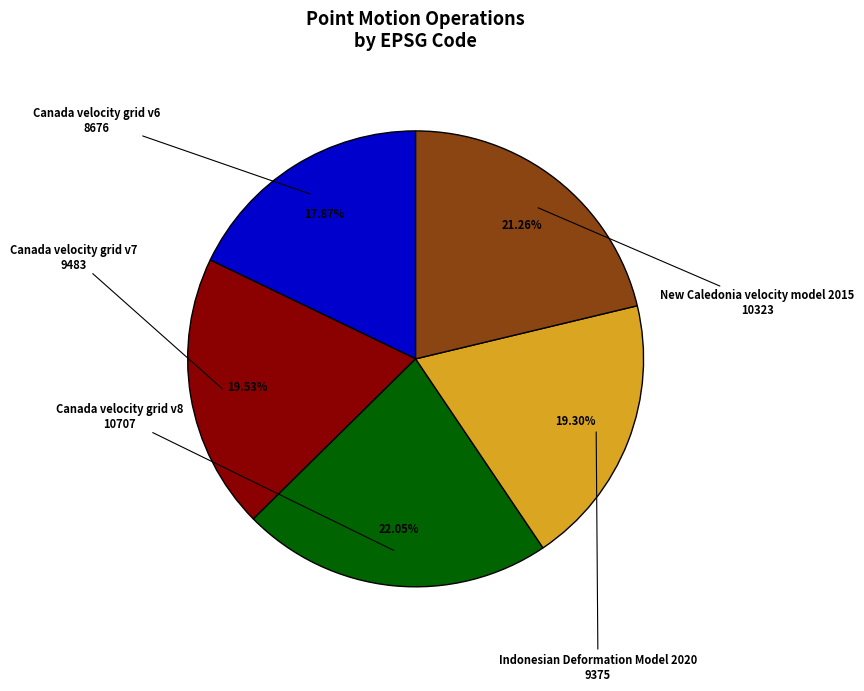

Is it true that New Caledonia velocity model 2015 is 21% of the pie?

True